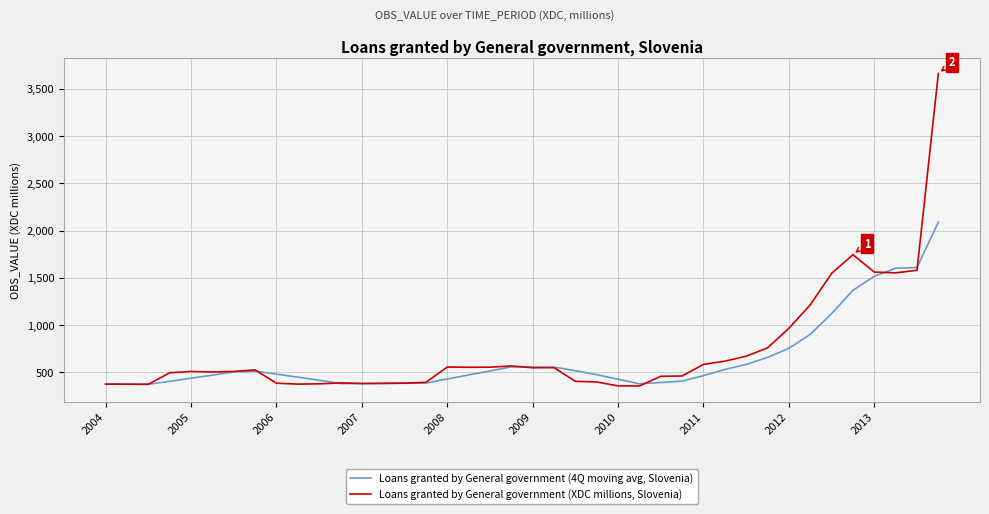

What is the smallest value displayed?

357.0